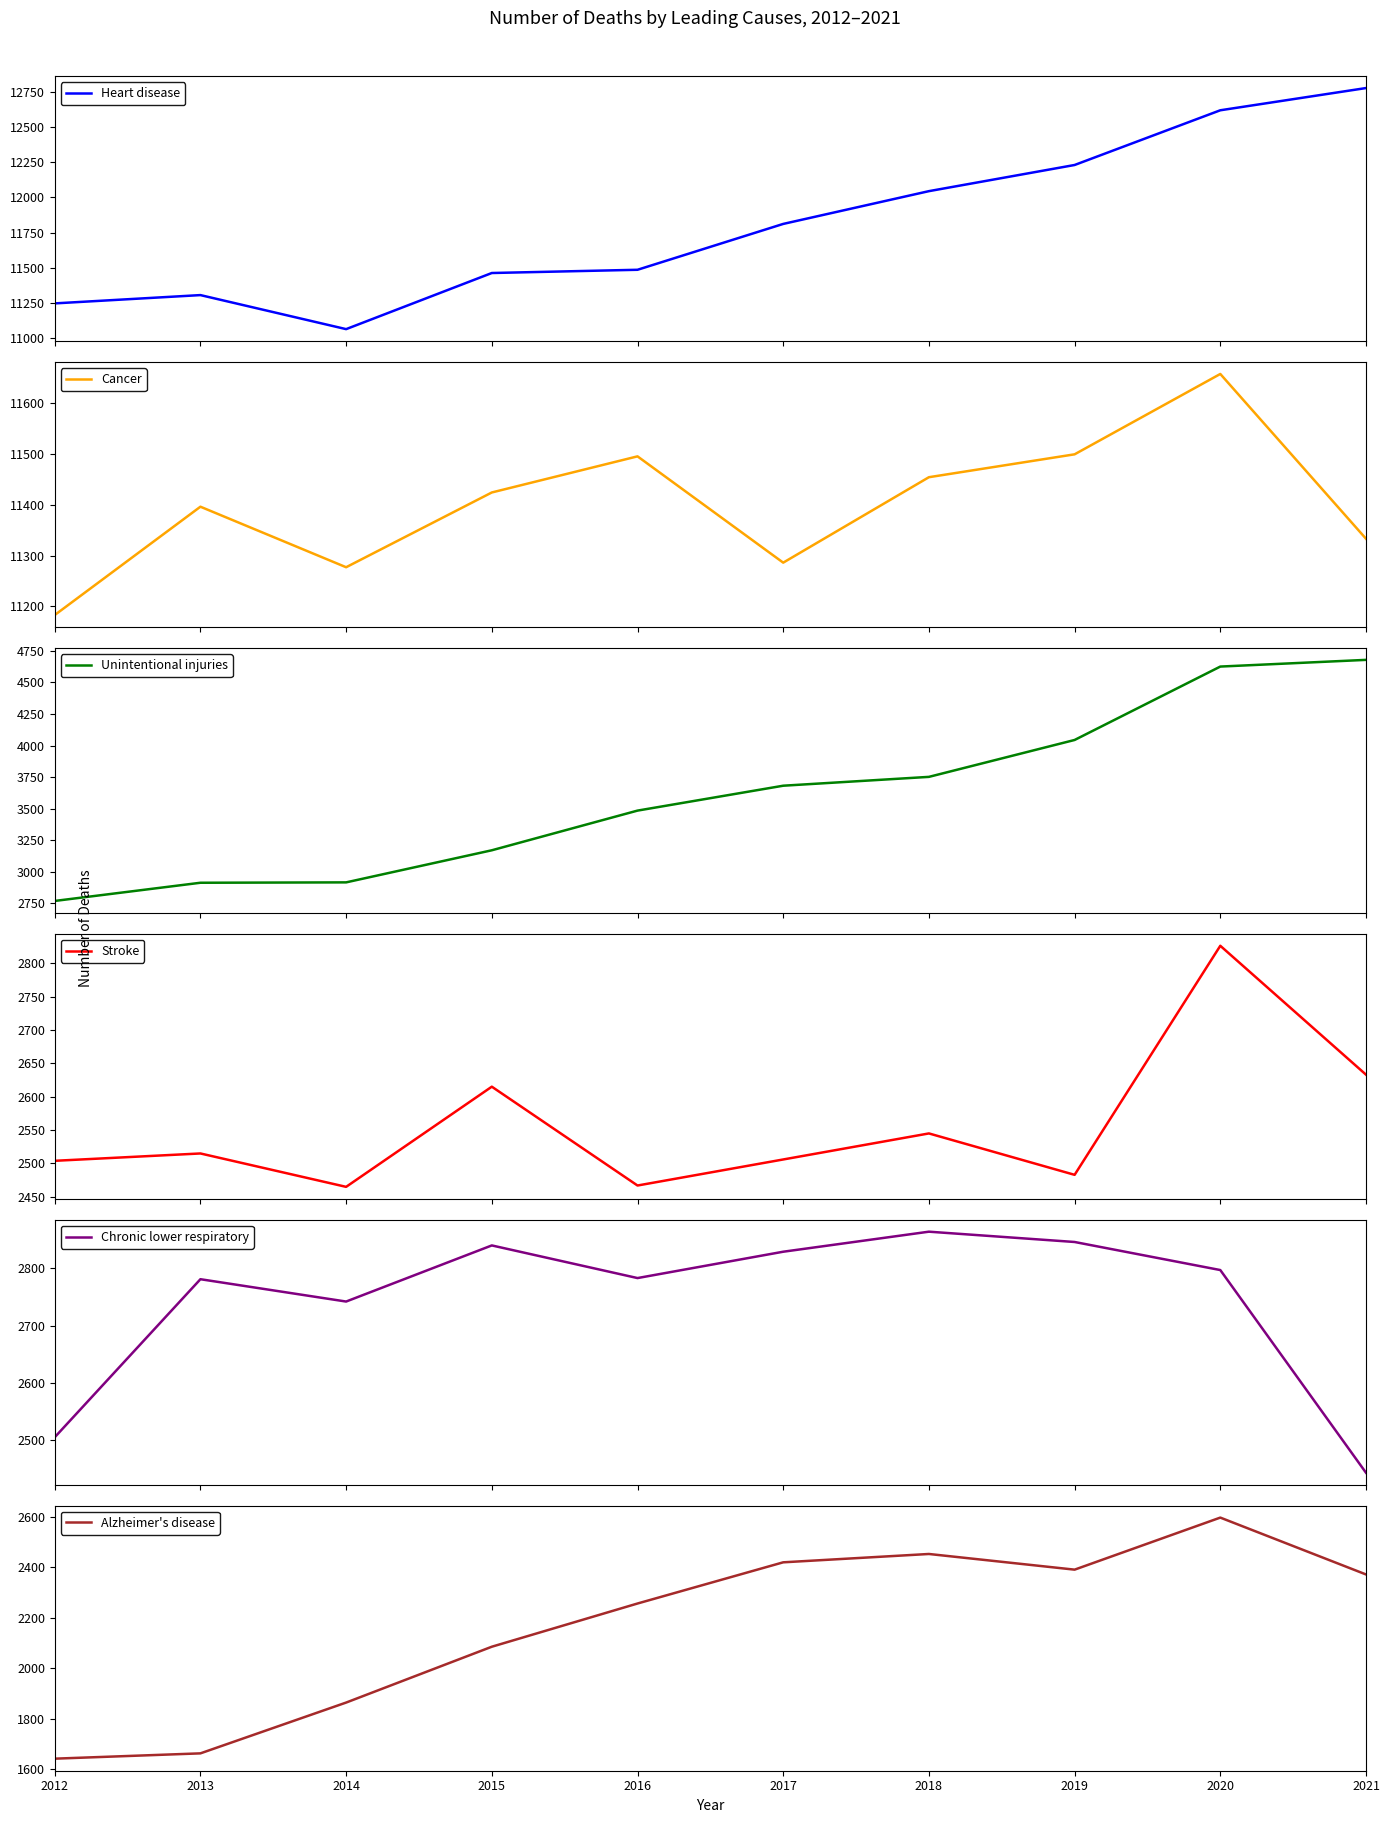

At which category is the sum across all series the highest?

2020